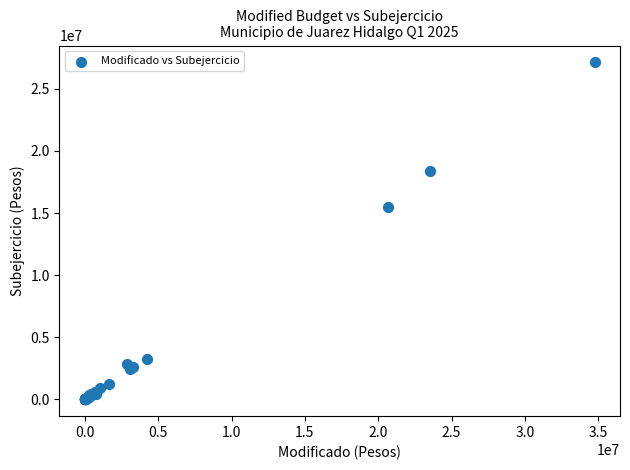

What Y value in the scatter plot is closest to 13566254?

15493331.7